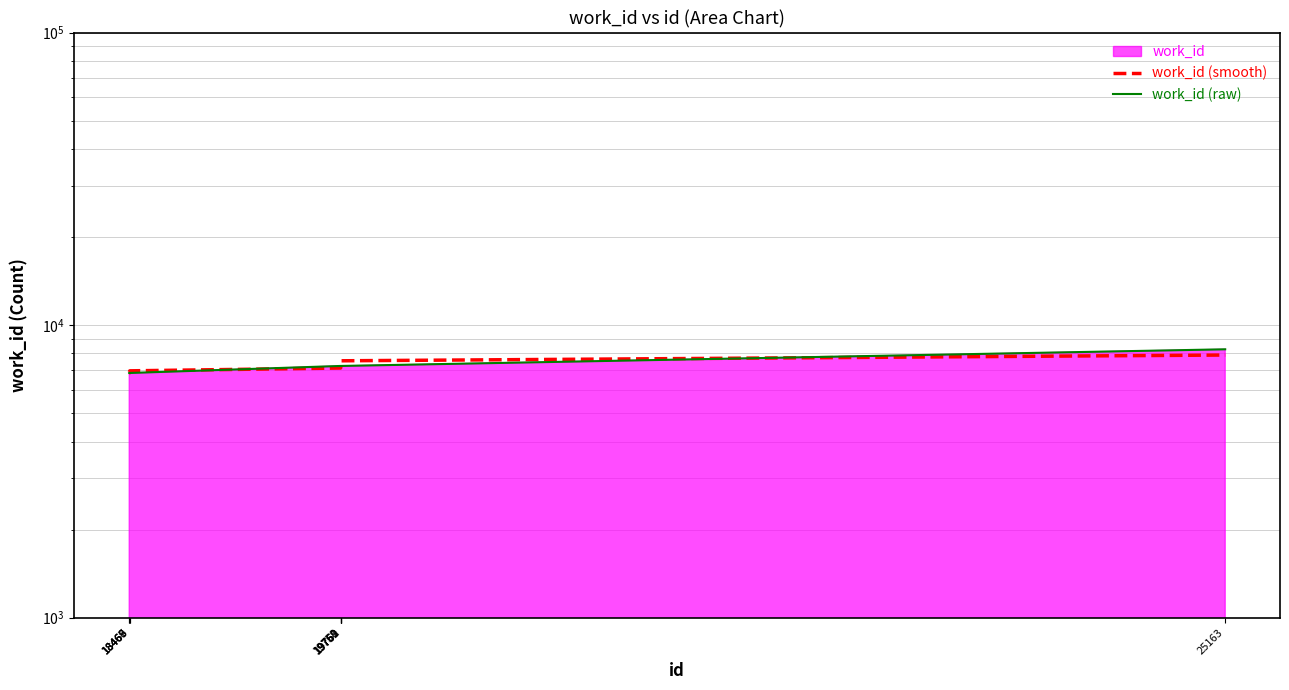

Reading left to right, list all the values displayed in this chart.

work_id (smooth): 18466=6862.1	18467=6863.8	18468=6884.9	18469=6979.5	19758=7135.5	19759=7230.2	19760=7255.8	19761=7312.2	19762=7553.4	25163=7903.5
work_id (raw): 18466=6862.0	18467=6862.0	18468=6862.0	18469=6862.0	19758=7253.0	19759=7253.0	19760=7253.0	19761=7253.0	19762=7253.0	25163=8268.0